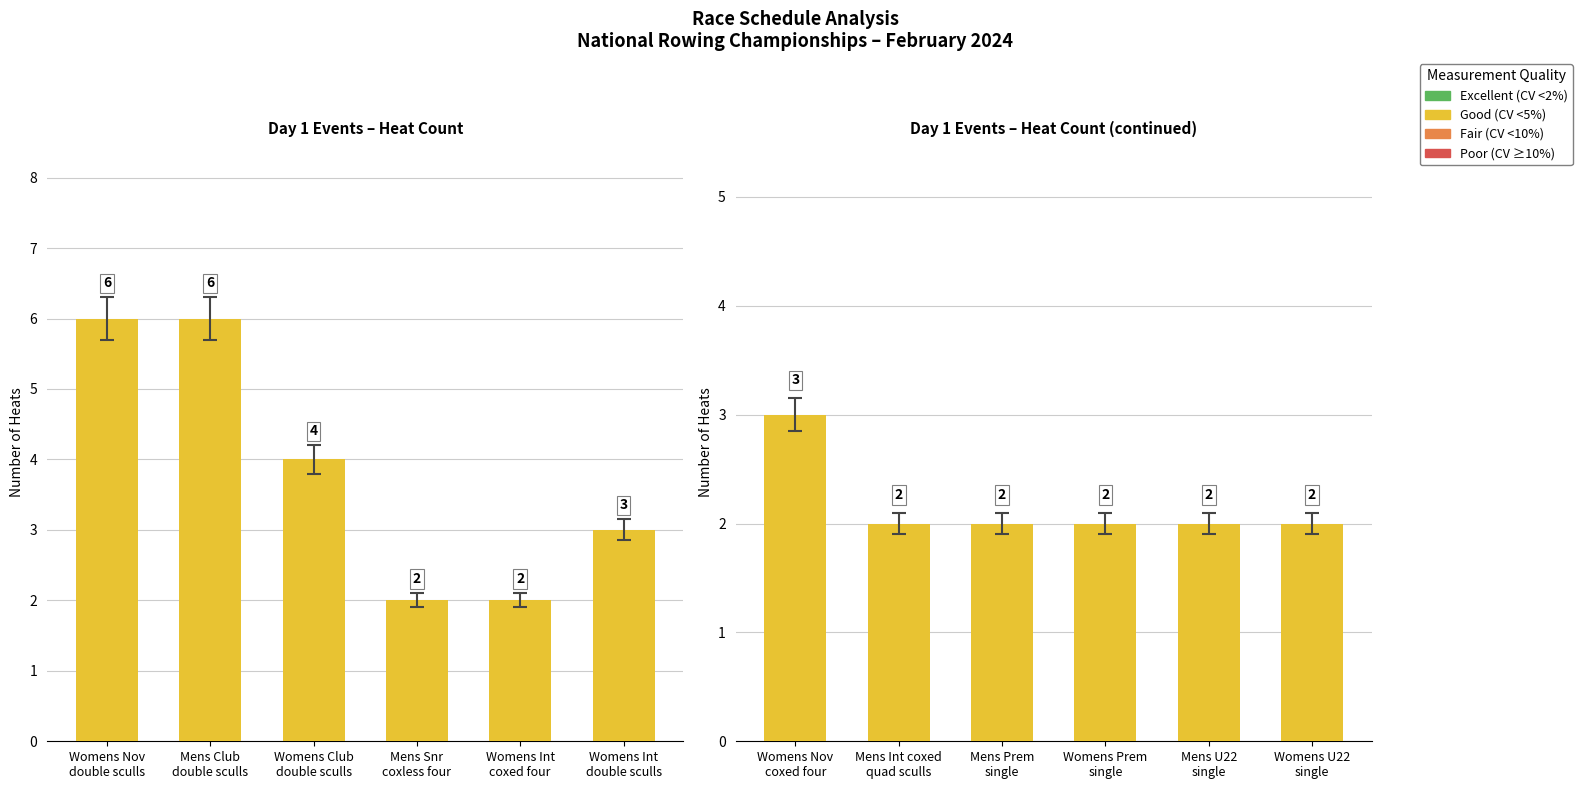

What is the label of the 2nd bar from the right?

Mens U22 single